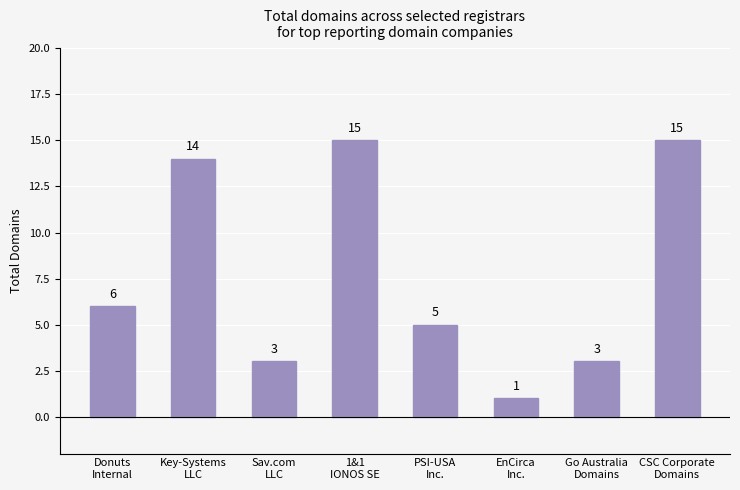

What is the value of the 7th bar from the left?

3